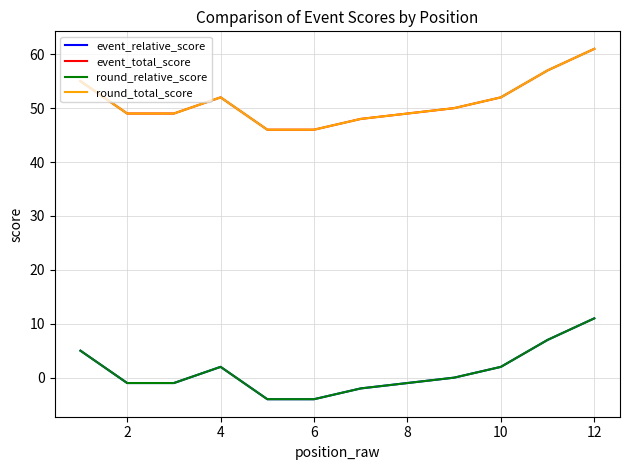

True or false: event_relative_score and round_total_score cross at least once.

False